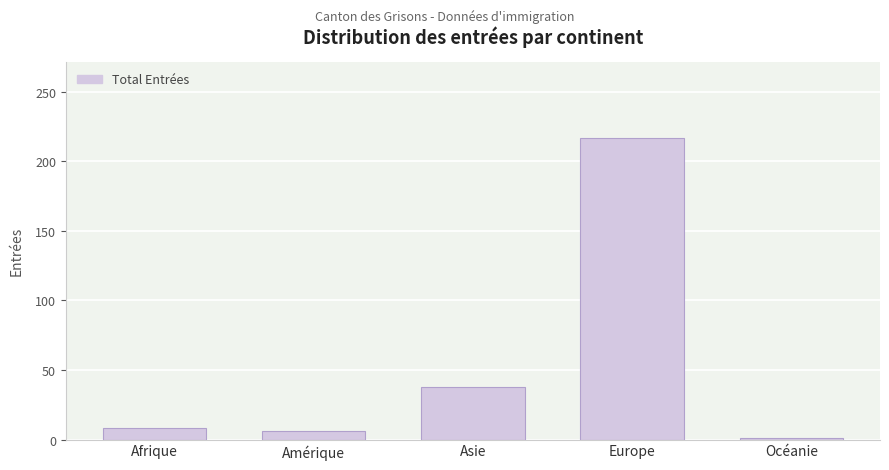

Reading right to left, extract all data points from this chart.

1	217	38	6	8